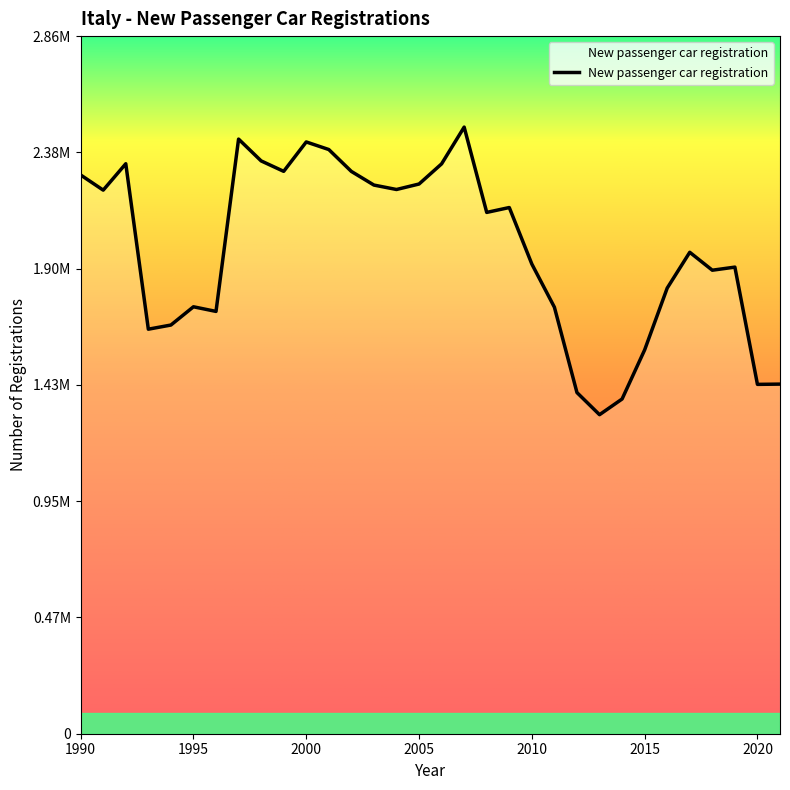

Is this an area chart (filled region under the line)?

No